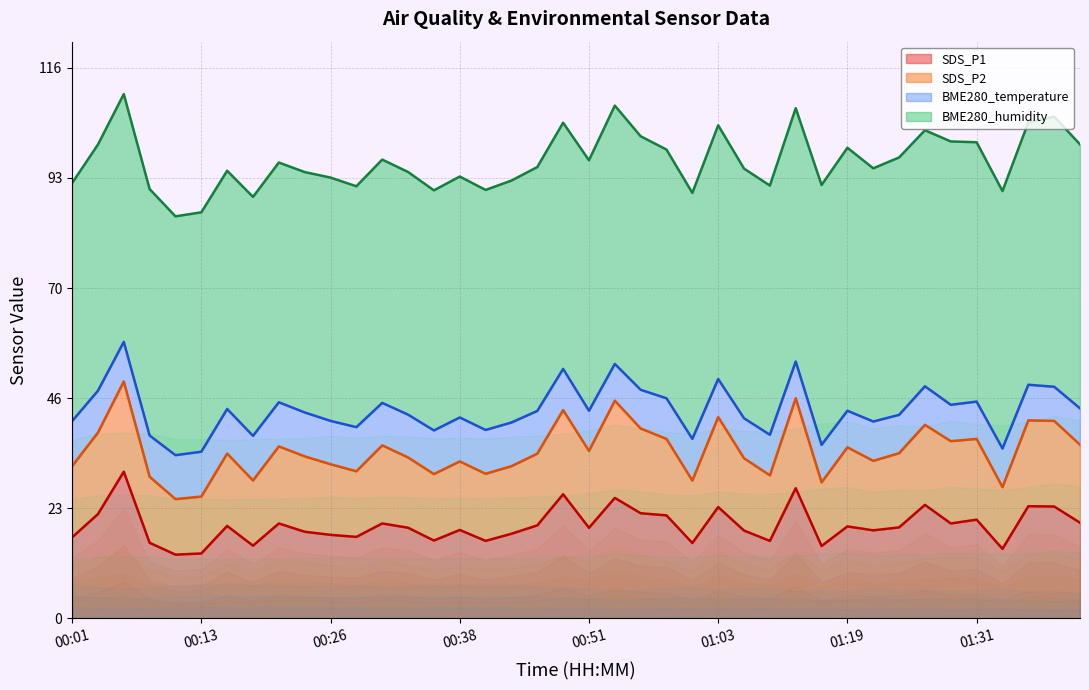

Does the chart display data point markers on the line(s)?

No